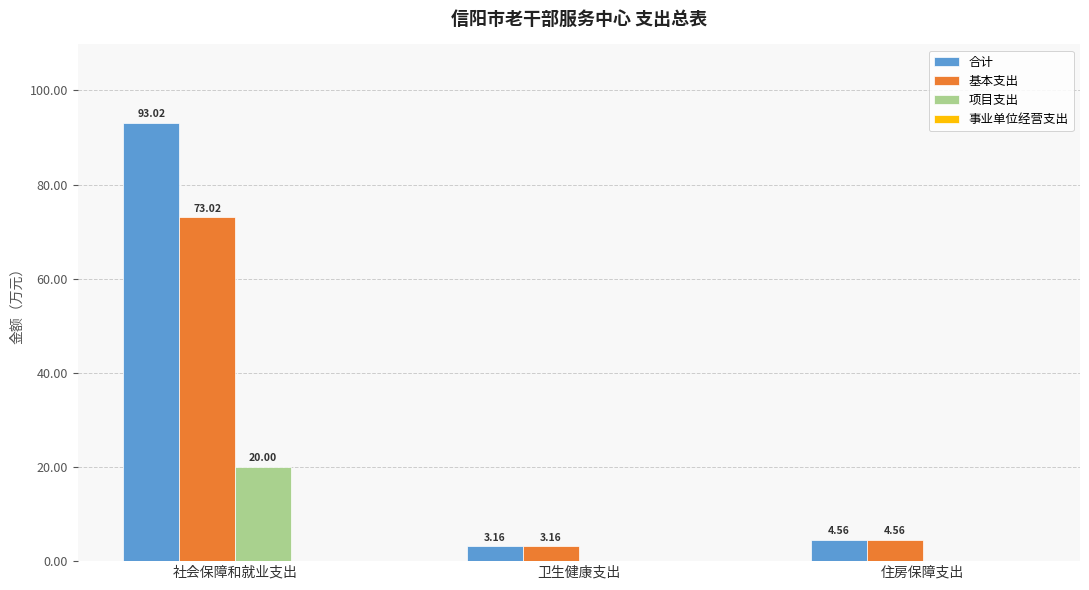

At which label does 合计 reach its peak?

社会保障和就业支出